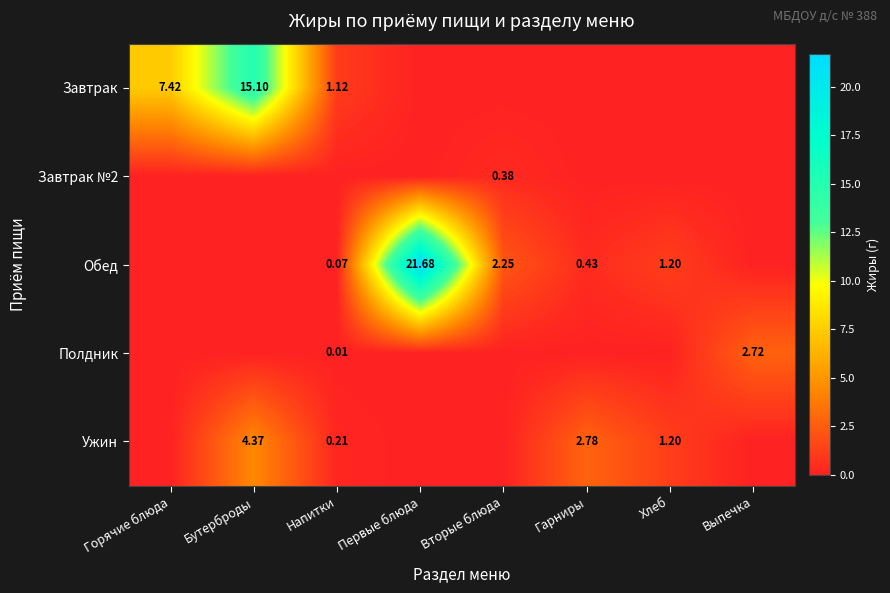

Is the value of Обед at Напитки greater than the value of Полдник at Выпечка?

No